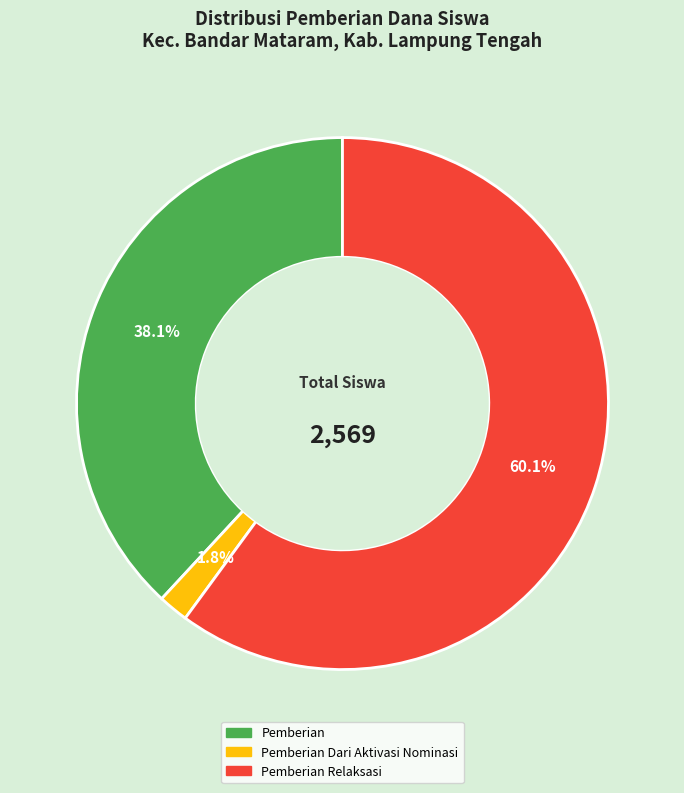

Does Pemberian Relaksasi represent more than half of the total?

Yes